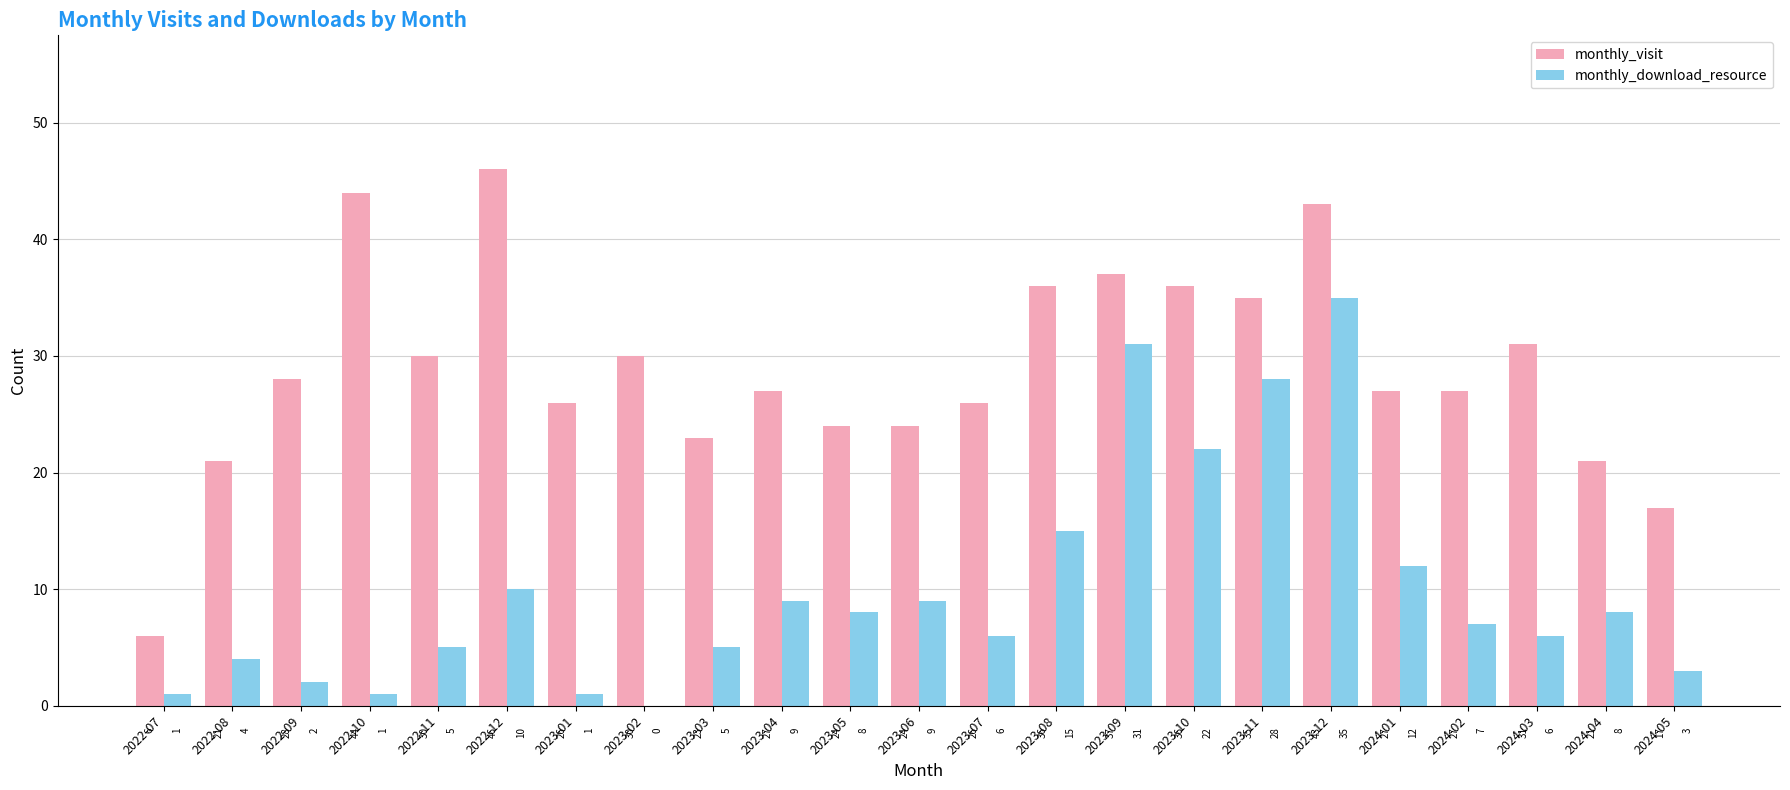

What is the sum of all monthly_download_resource values?

228